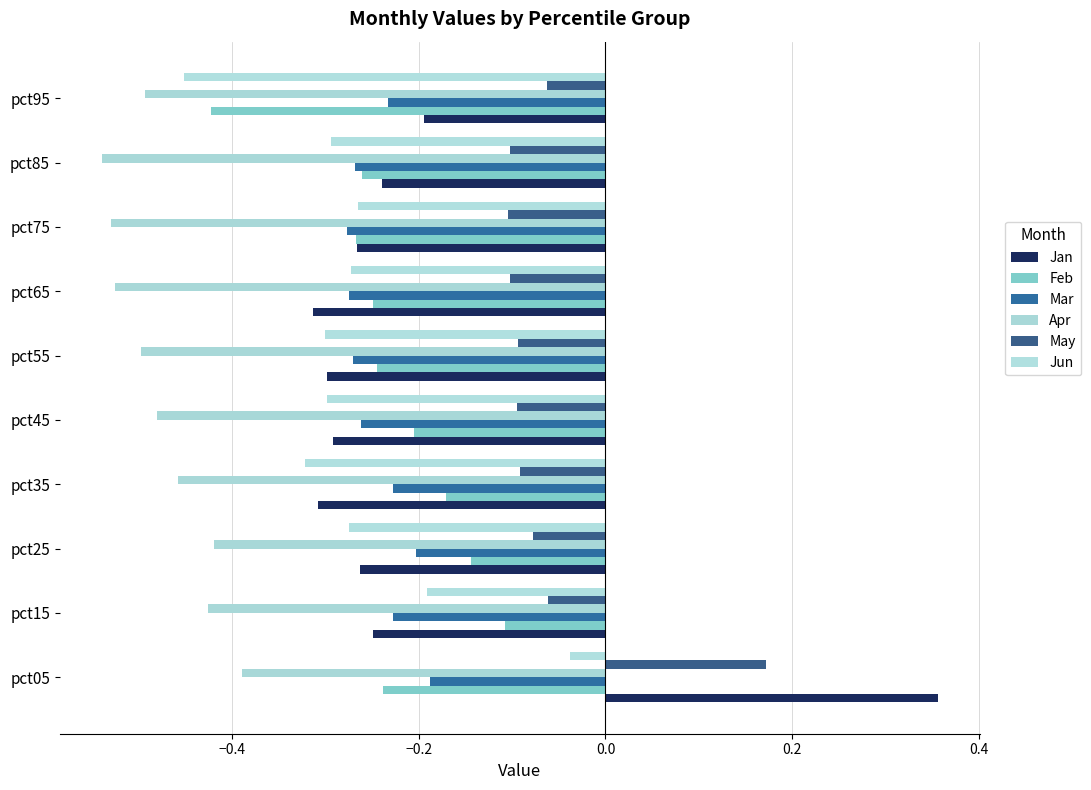

Which series has the largest total across all categories?

May